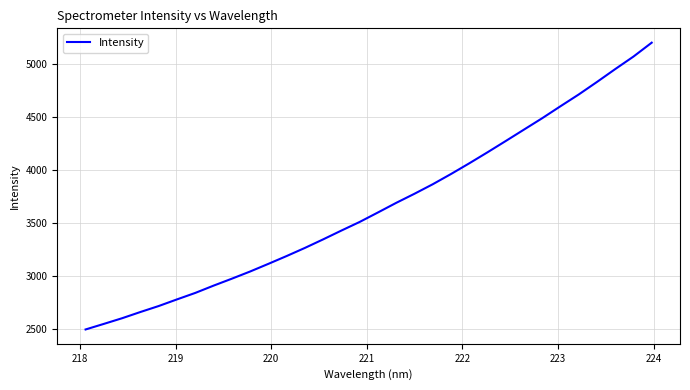

What is the minimum value shown in the chart?

2497.2